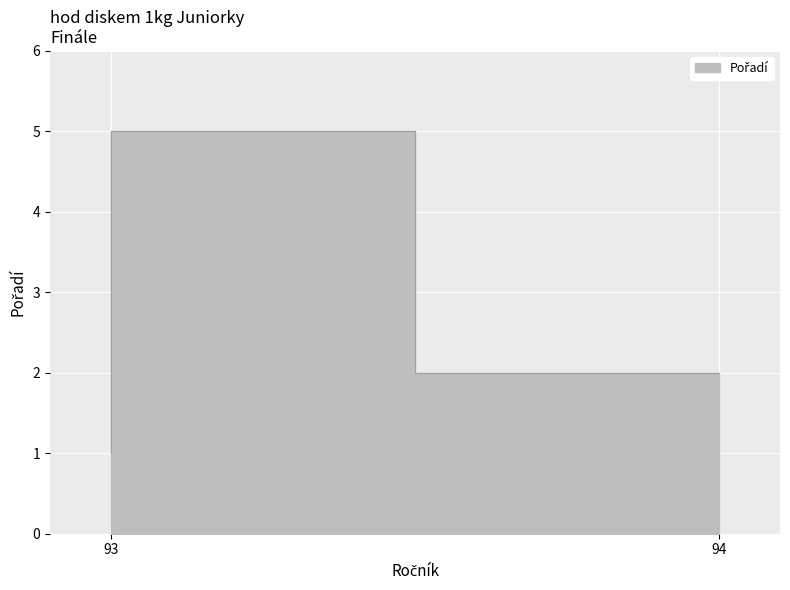

True or false: the data shows 8 at 93.

False